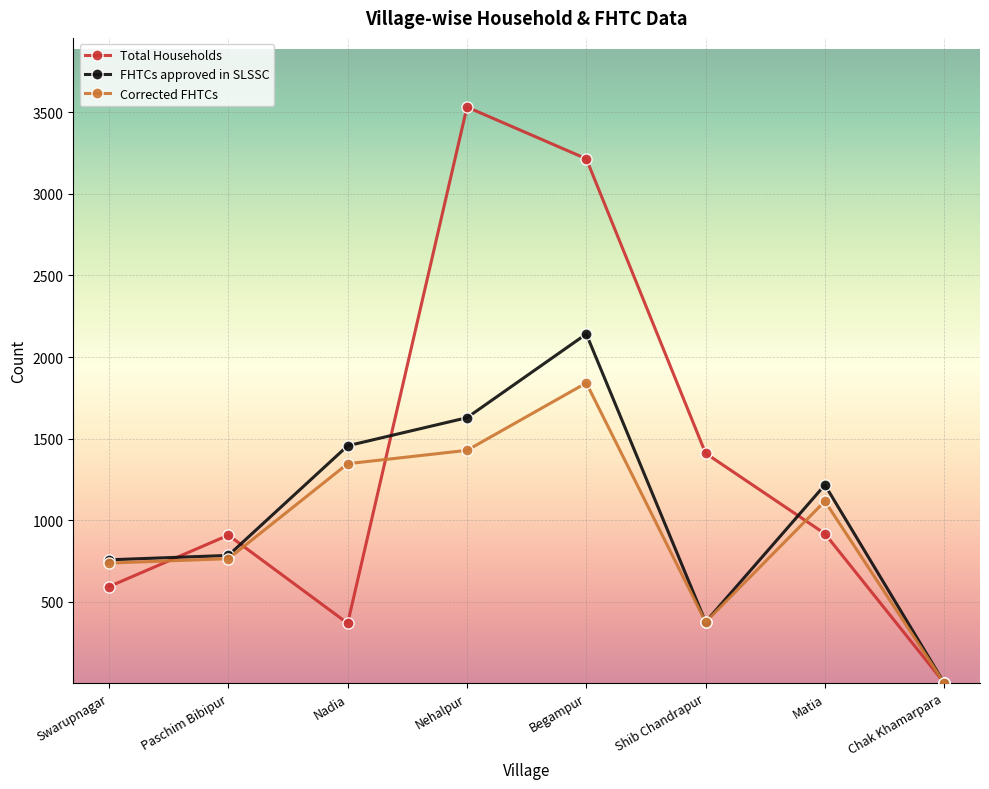

Which series has the largest total across all categories?

Total Households